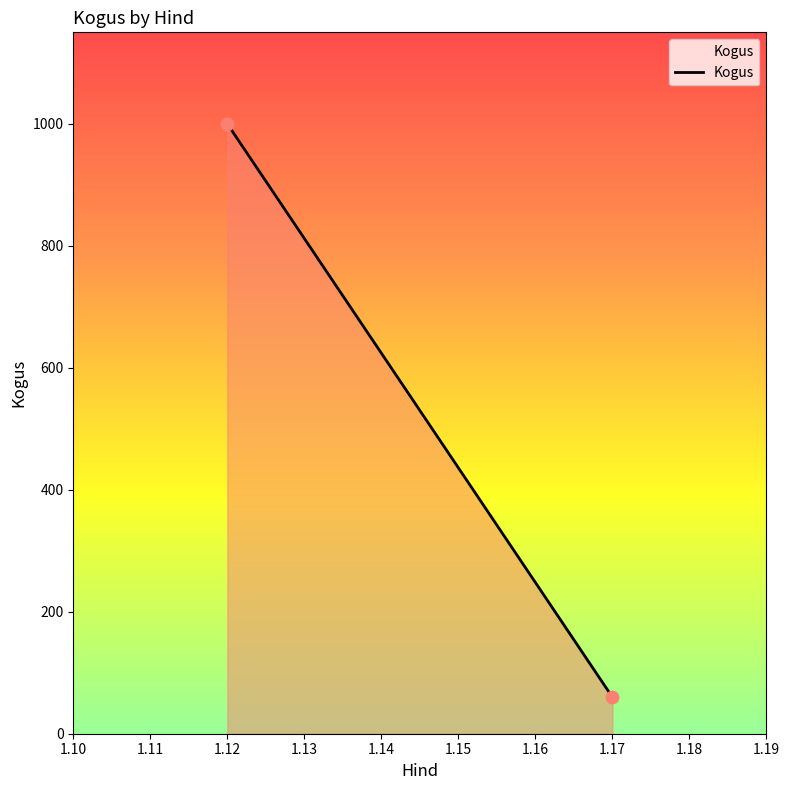

What is the range of Y values (max minus min)?

940